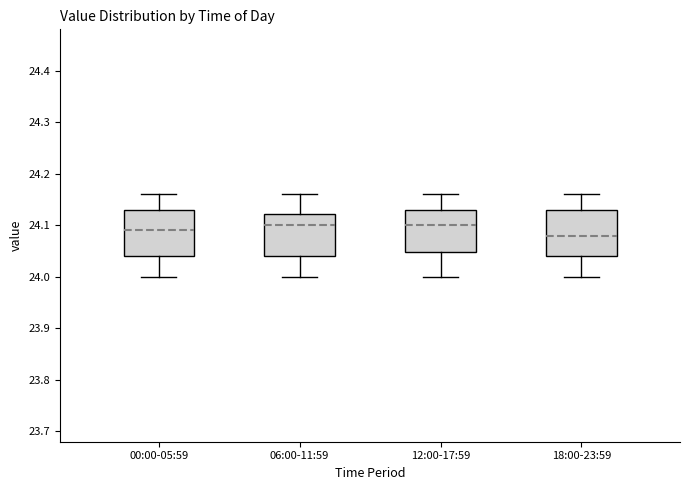

Reading left to right, transcribe this box plot: for each box, give where its median line is, the range the box spans, and where its two whiskers end, as read against the y-axis. The values are not printed on the chart, so give them approximately, as read against the axis.

00:00-05:59: median 24.09, box 24.04 to 24.13, whiskers 24.00 to 24.16
06:00-11:59: median 24.10, box 24.04 to 24.12, whiskers 24.00 to 24.16
12:00-17:59: median 24.10, box 24.05 to 24.13, whiskers 24.00 to 24.16
18:00-23:59: median 24.08, box 24.04 to 24.13, whiskers 24.00 to 24.16